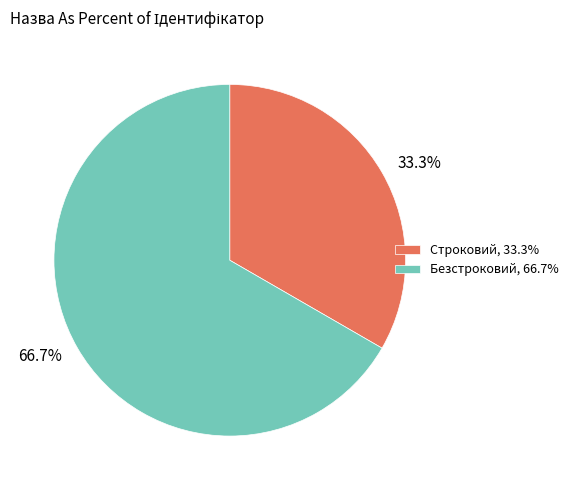

To the nearest percent, what is the combined percentage of Безстроковий and Строковий?

100%